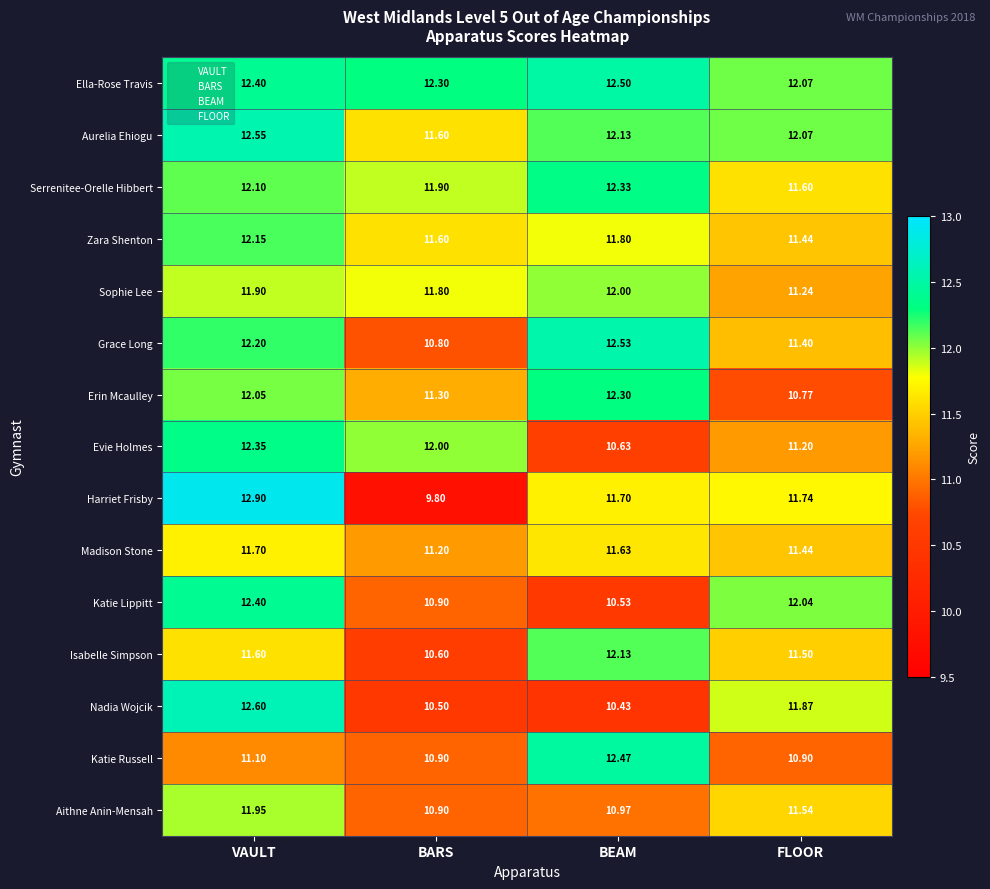

Where does the Nadia Wojcik series first go above 11?

VAULT